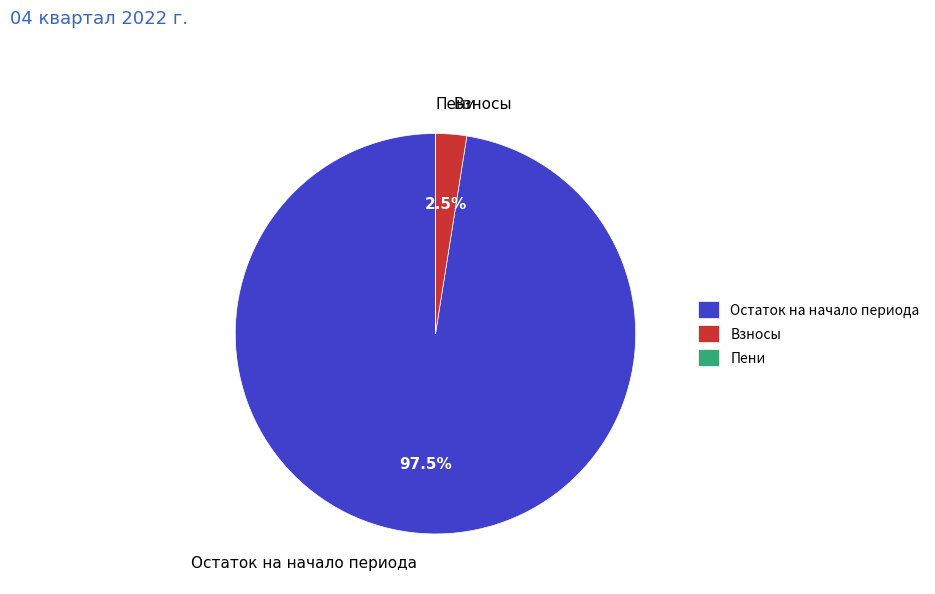

Which slice is the largest?

Остаток на начало периода